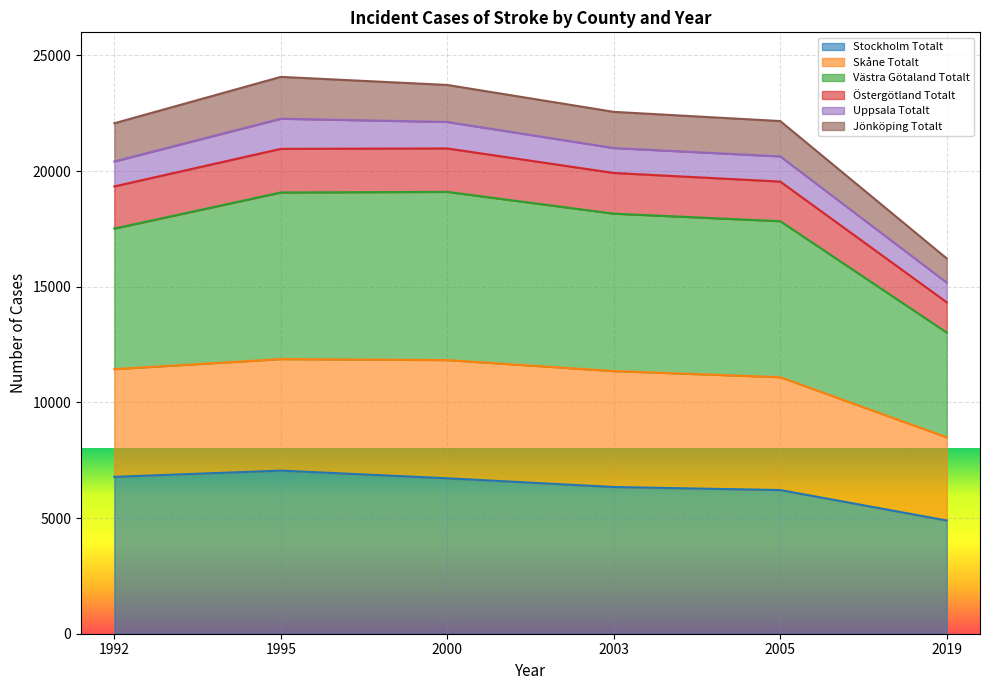

What are all the series names shown in the legend?

Stockholm Totalt, Skåne Totalt, Västra Götaland Totalt, Östergötland Totalt, Uppsala Totalt, Jönköping Totalt